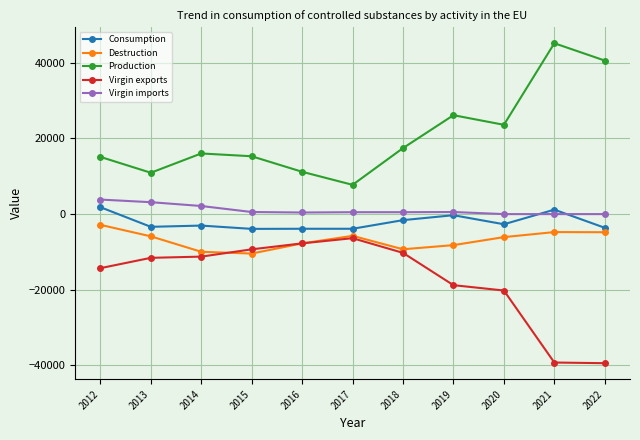

Is this an area chart (filled region under the line)?

No